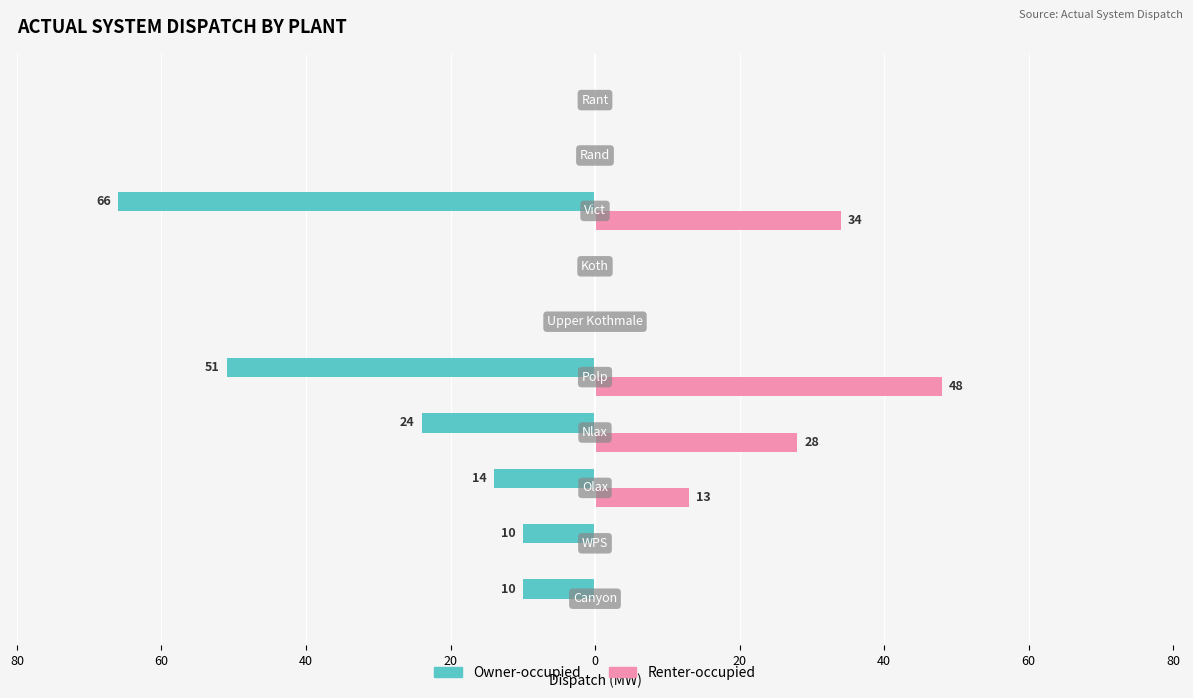

What are all the series names shown in the legend?

Owner-occupied, Renter-occupied